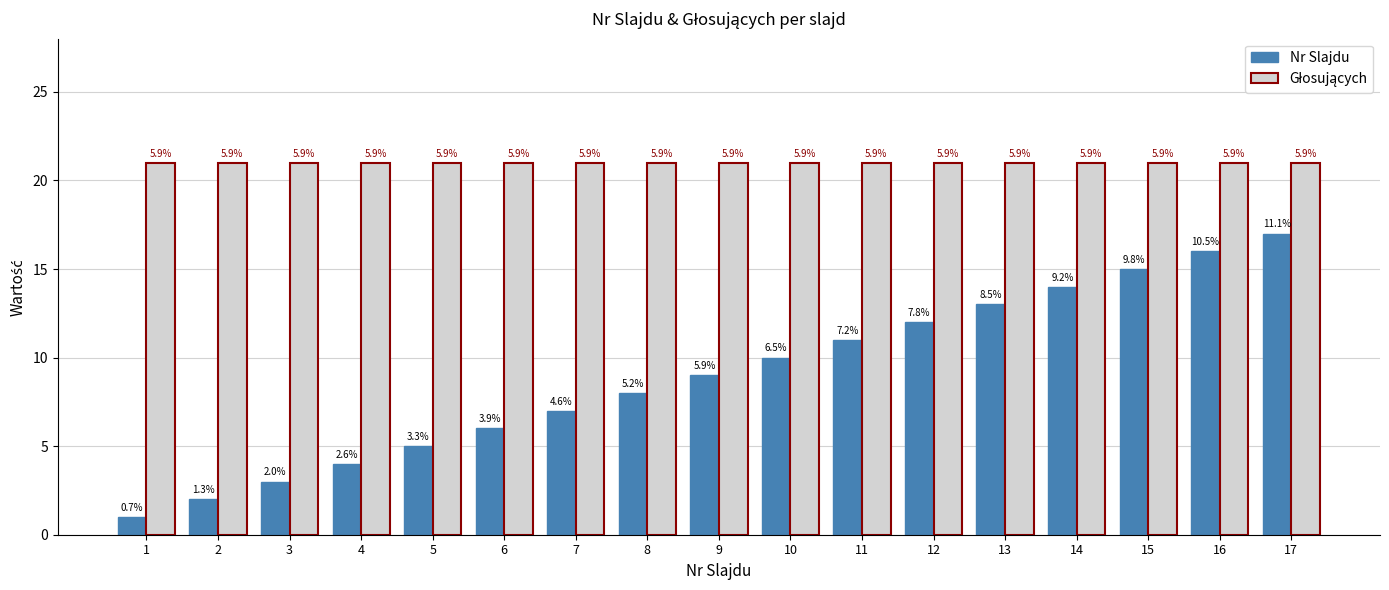

What is the value of the Głosujących bar at the 4th from the left?

21